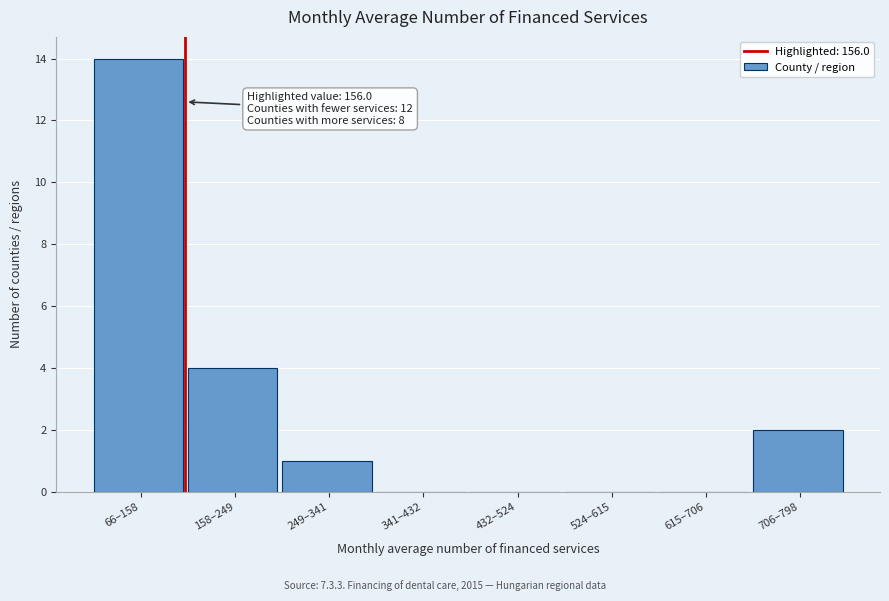

Reading left to right, extract all data points from this chart.

66–158=14	158–249=4	249–341=1	341–432=0	432–524=0	524–615=0	615–706=0	706–798=2